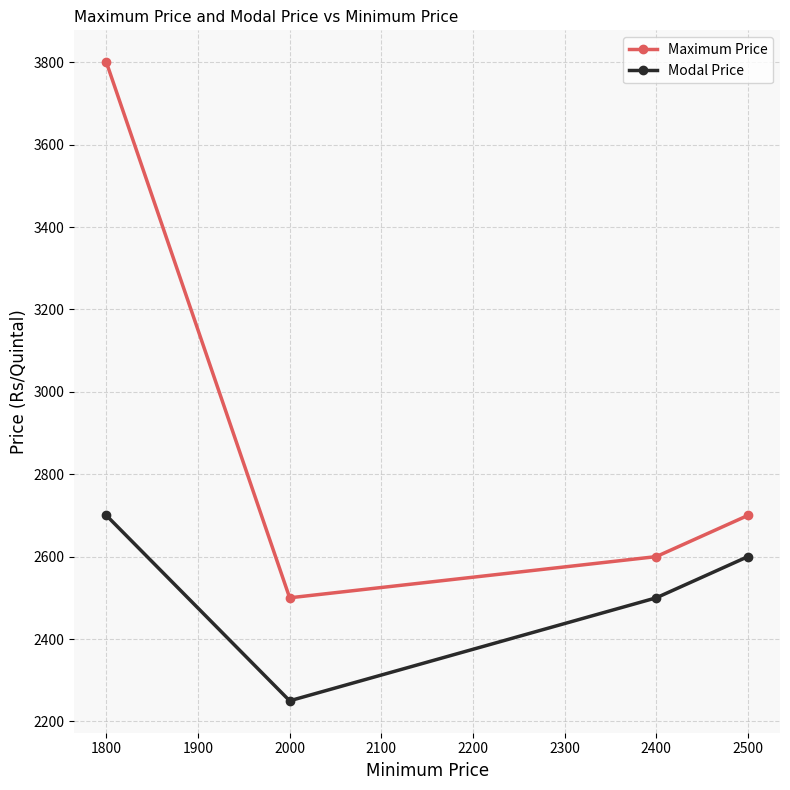

True or false: Maximum Price and Modal Price intersect in this chart.

False